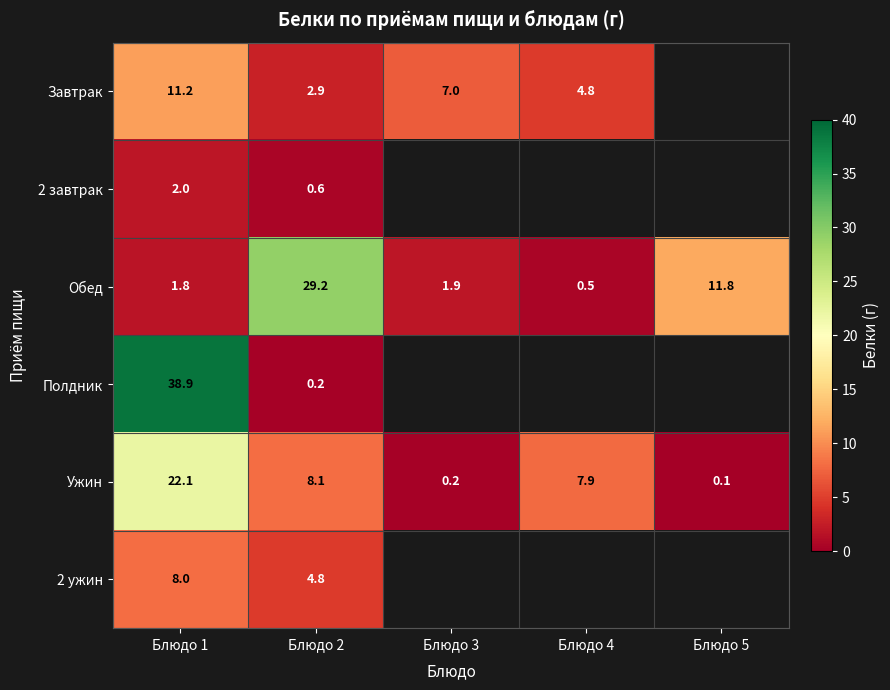

At which category is the sum across all series the highest?

Блюдо 1